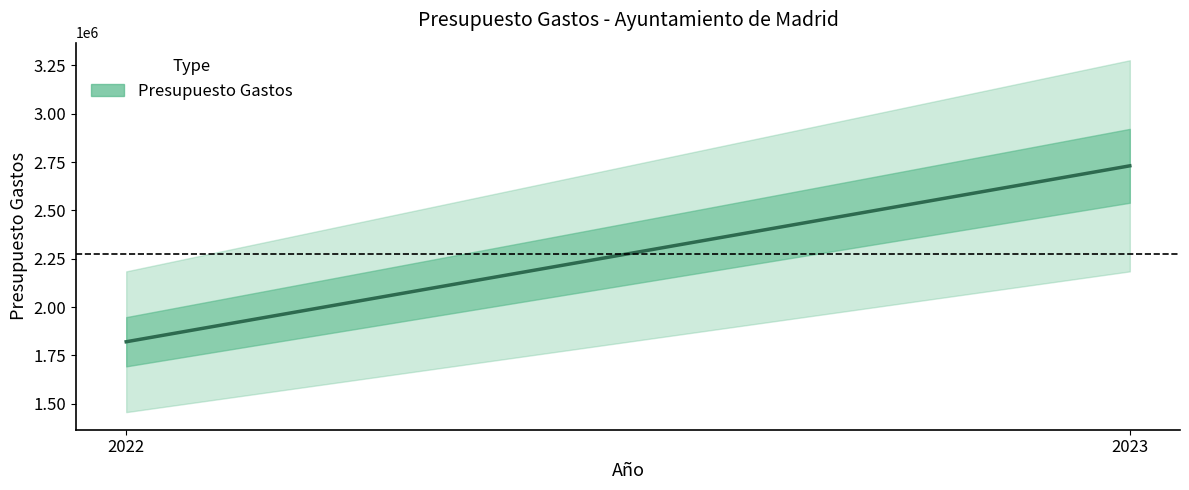

Where does the data first go above 2730839?

2023